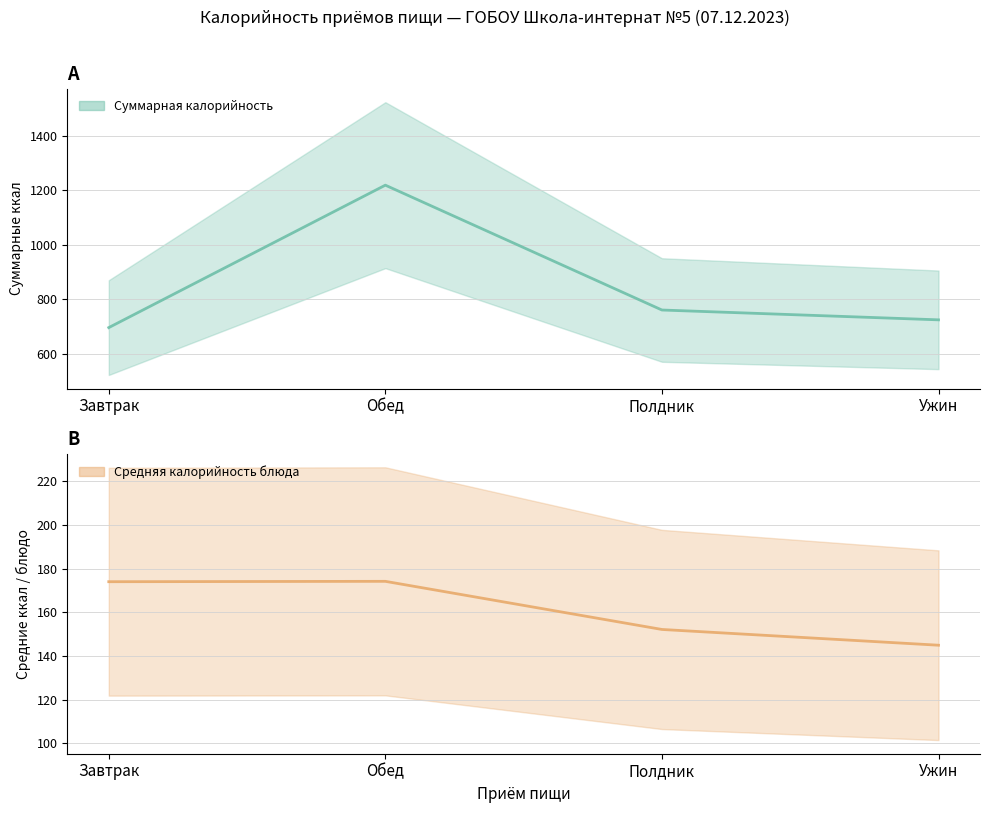

Rank the categories by Суммарная калорийность value from lowest to highest.

Завтрак, Ужин, Полдник, Обед